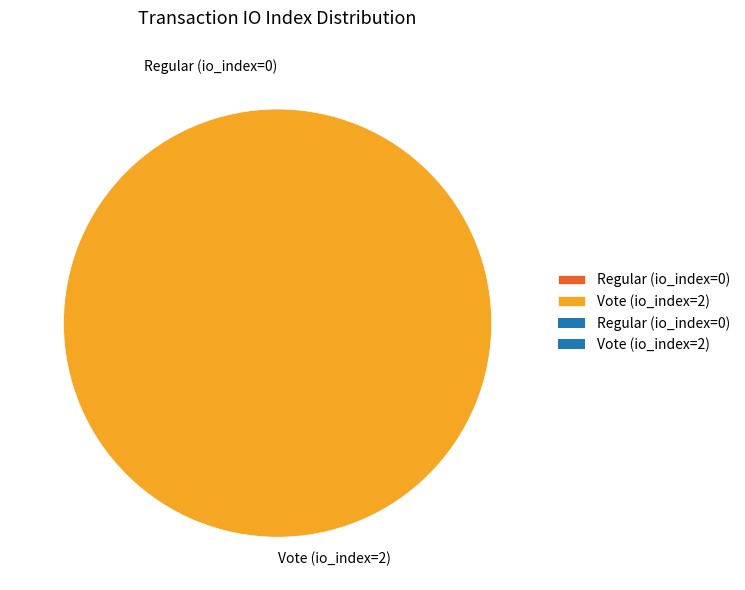

To the nearest percent, what is the difference between the Regular (io_index=0) and Vote (io_index=2) slice percentages?

100%